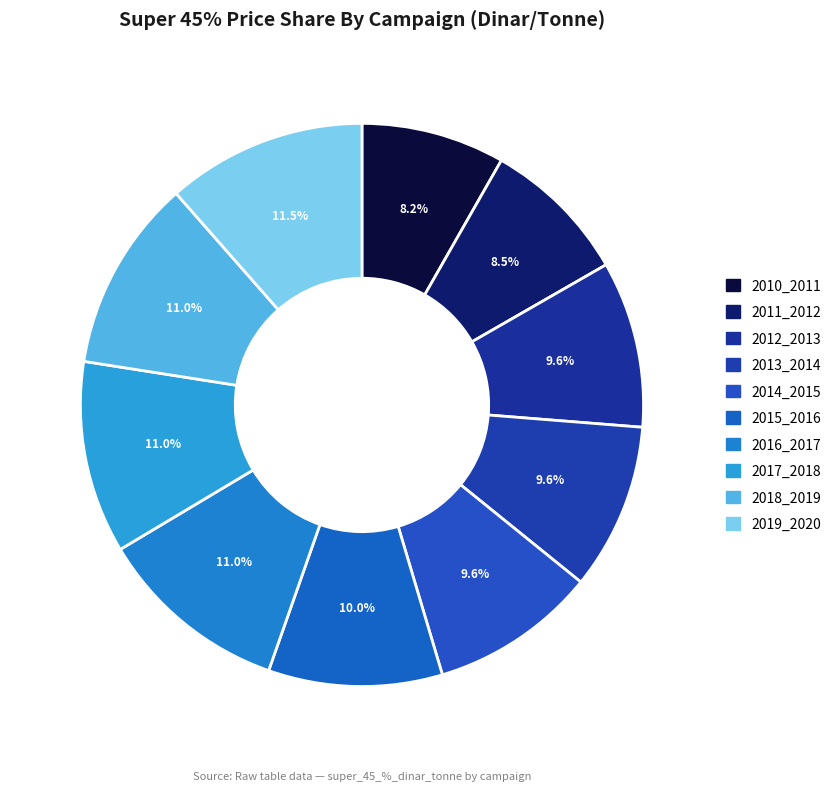

The 2011_2012 slice represents 23% of the pie. True or false?

False